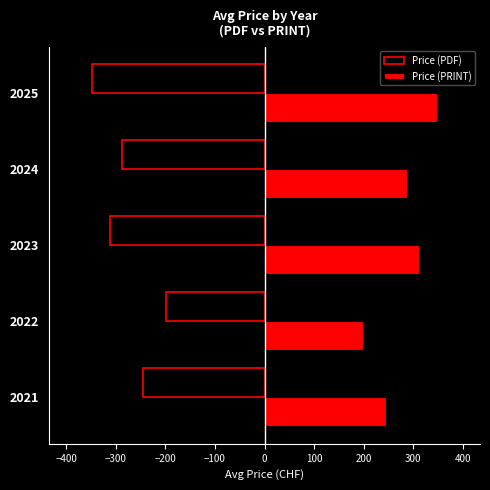

Is the value of Price (PDF) at 2022 greater than the value of Price (PRINT) at 2022?

No